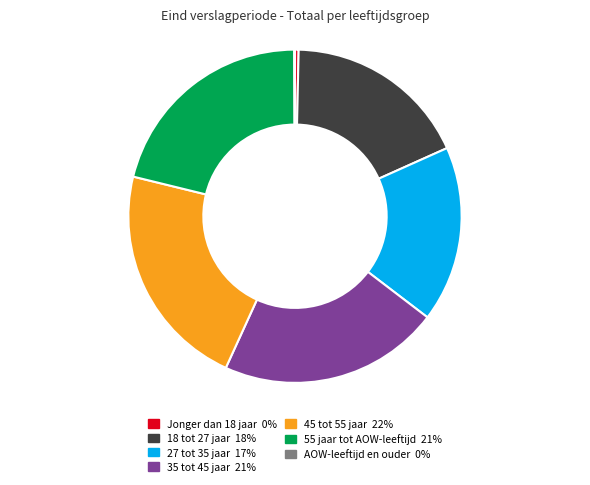

Approximately how many times larger is the value at 35 tot 45 jaar compared to 45 tot 55 jaar?

1.0